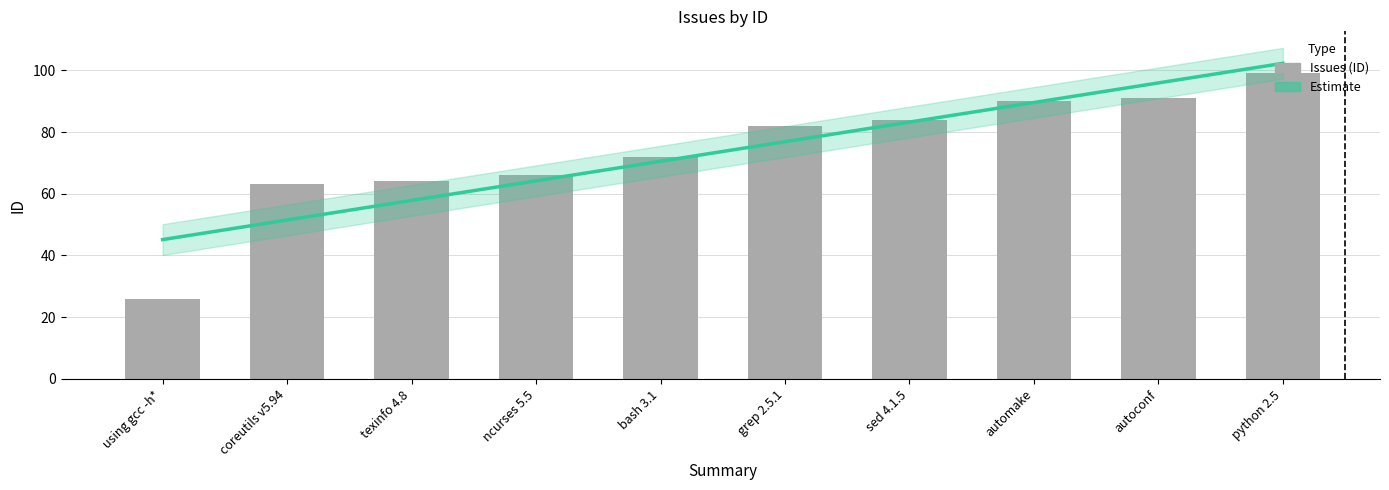

What is the change in value from using gcc -h* to python 2.5?

+73